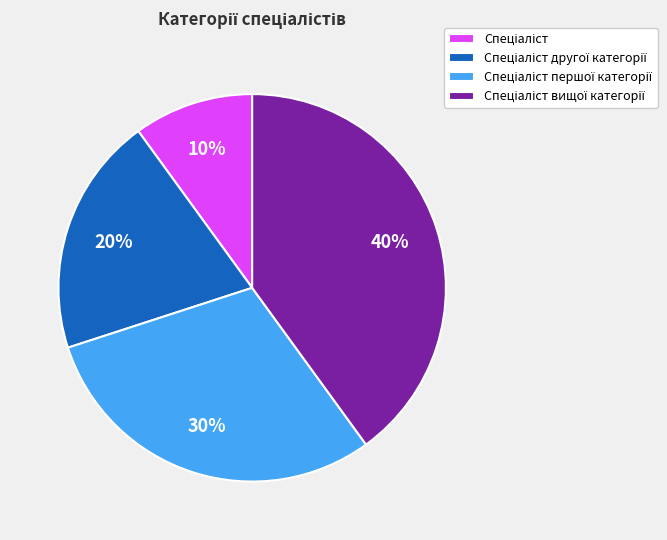

To the nearest percent, what is the average slice percentage?

25%